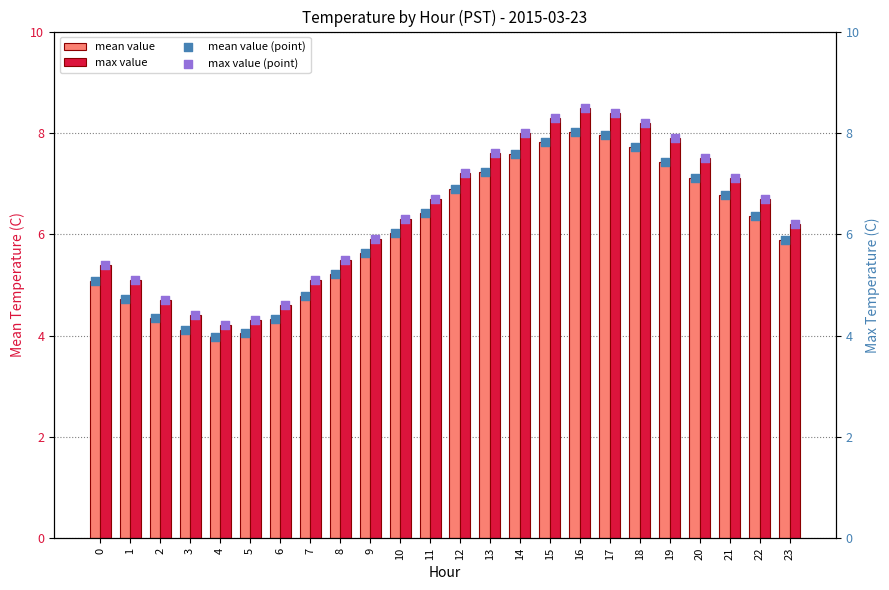

Is the value of mean_value at 1 greater than the value of max_value (scatter) at 23?

No